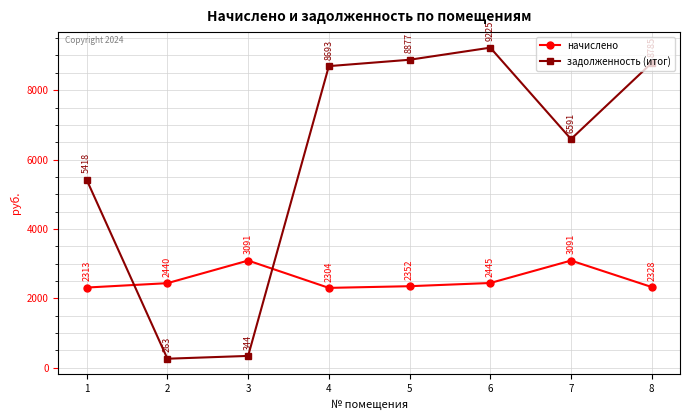

How many categories are shown in the chart?

8